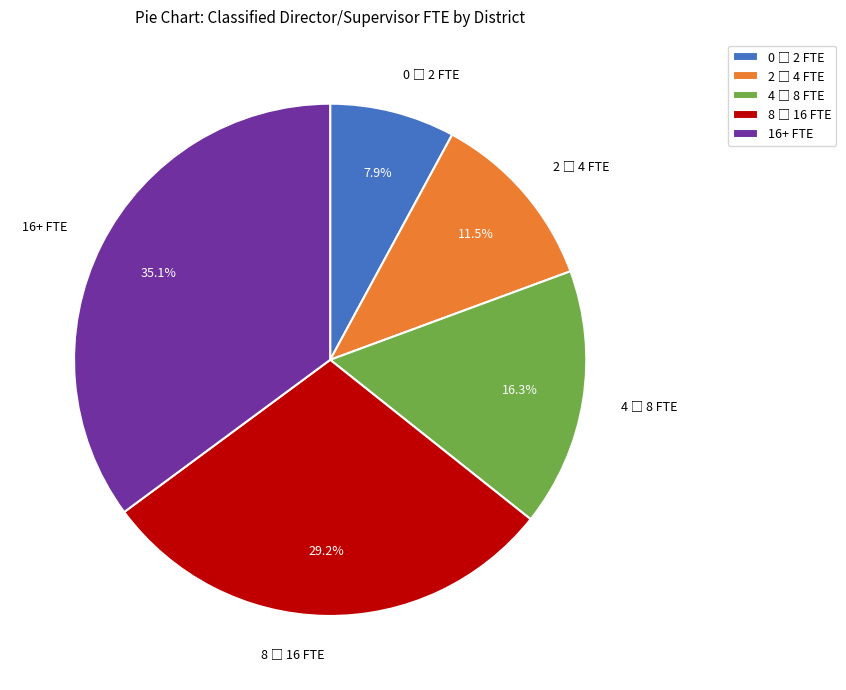

What is the largest slice in the pie chart?

16+ FTE